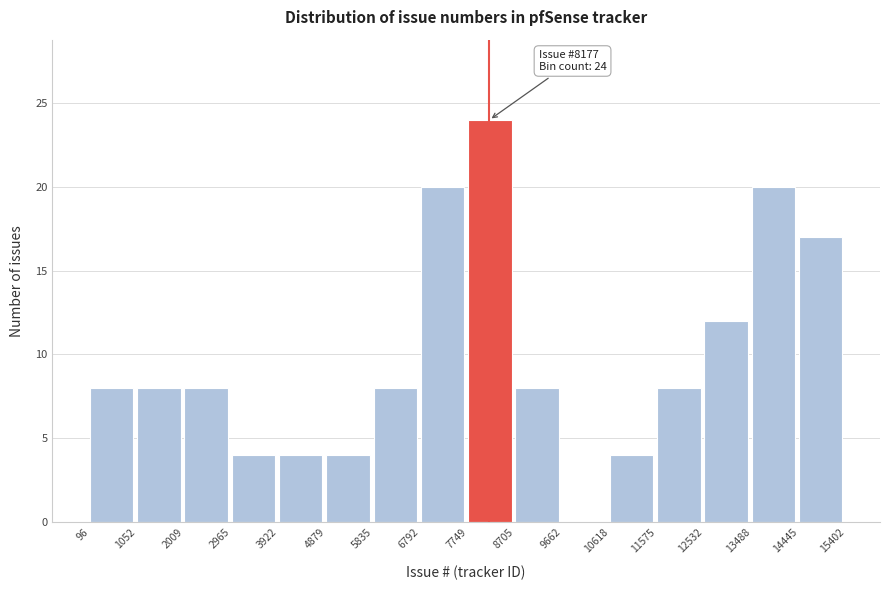

Over which range of the x-axis is the bar tallest?

7749 to 8705